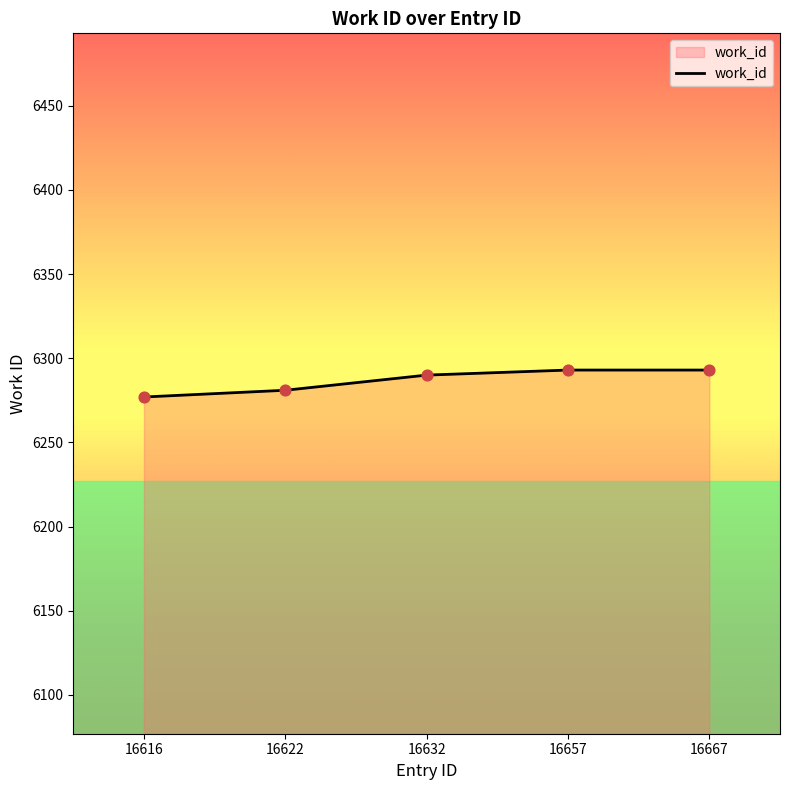

Approximately how many times larger is the value at 16622 compared to 16657?

1.0